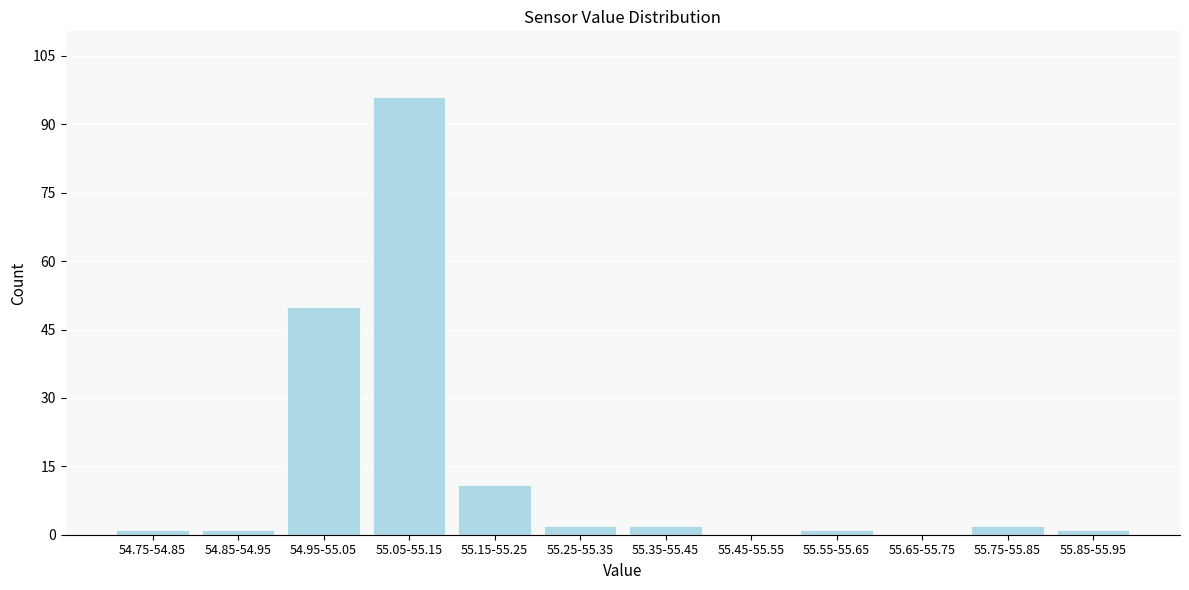

Reading right to left, what are all the values shown in this chart?

55.85-55.95=1	55.75-55.85=2	55.65-55.75=0	55.55-55.65=1	55.45-55.55=0	55.35-55.45=2	55.25-55.35=2	55.15-55.25=11	55.05-55.15=96	54.95-55.05=50	54.85-54.95=1	54.75-54.85=1